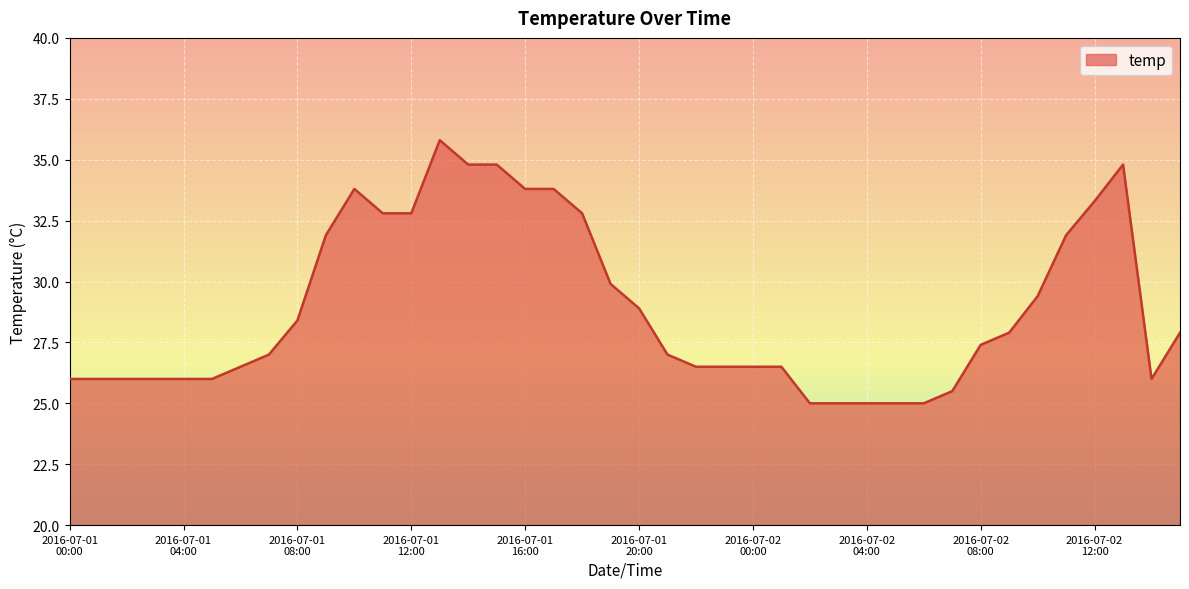

What is the smallest value displayed?

25.0